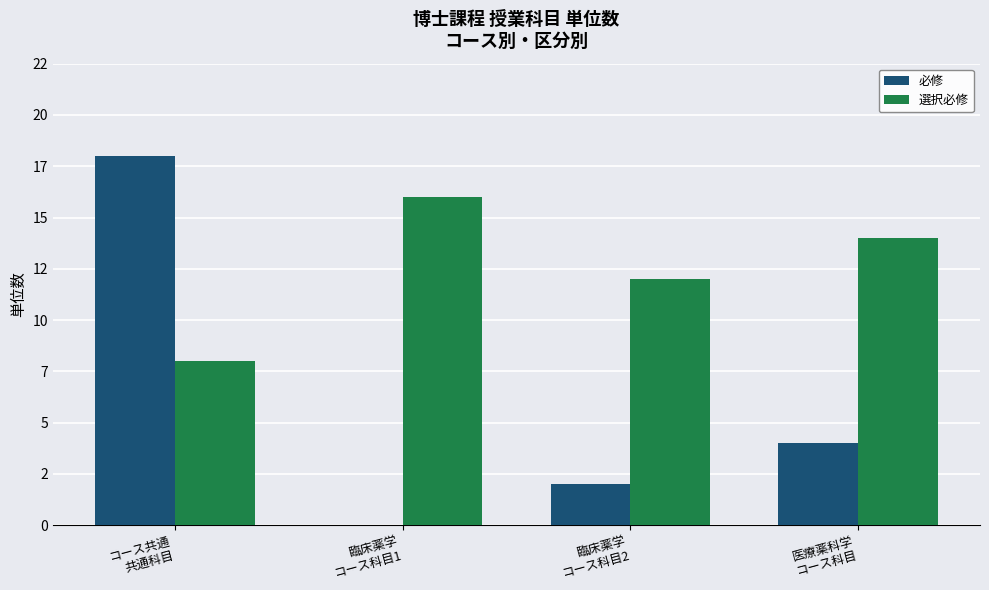

At which category is the sum across all series the highest?

コース共通
共通科目